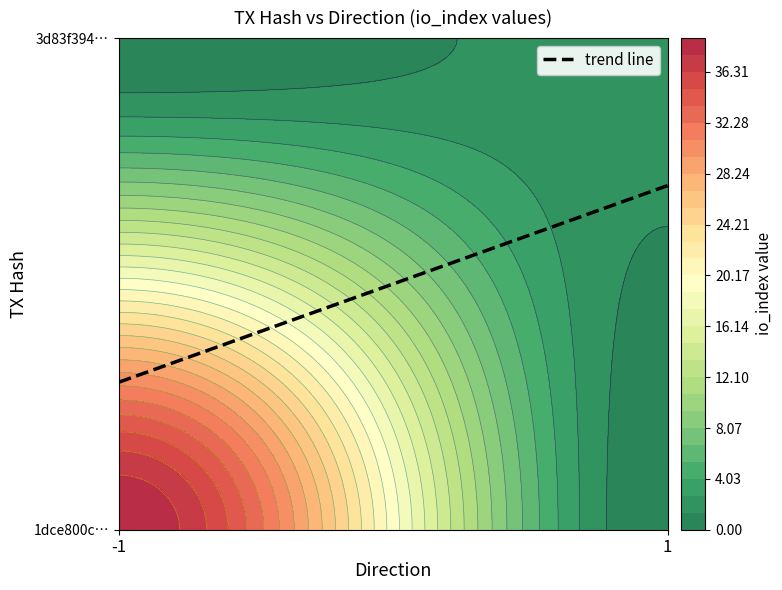

What is the difference between the maximum and minimum values in the 1dce800ce648e291f692eea2154d5302f20e7d0 series?

40